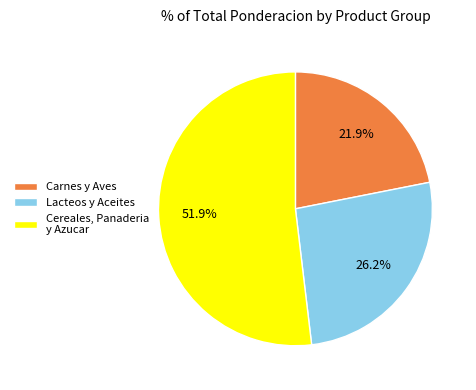

Rank the categories by value from highest to lowest.

Cereales, Panaderia y Azucar, Lacteos y Aceites, Carnes y Aves